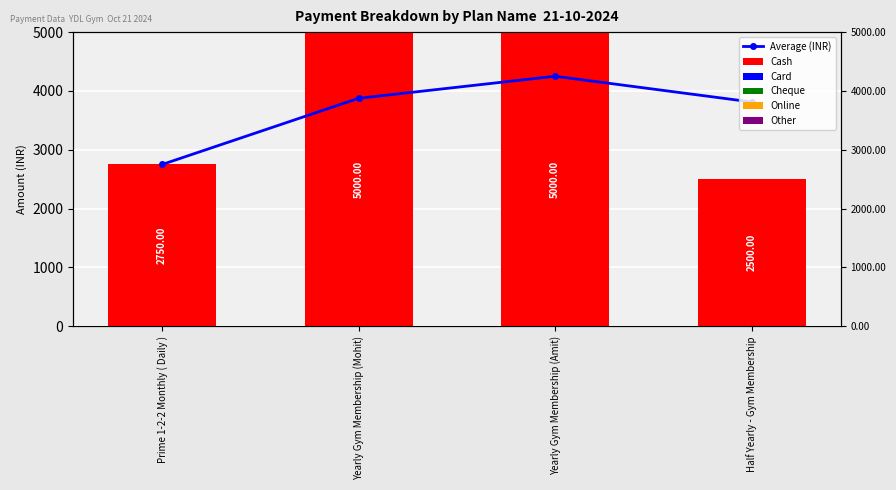

Which category has the lowest value across all series?

Prime 1-2-2 Monthly ( Daily )